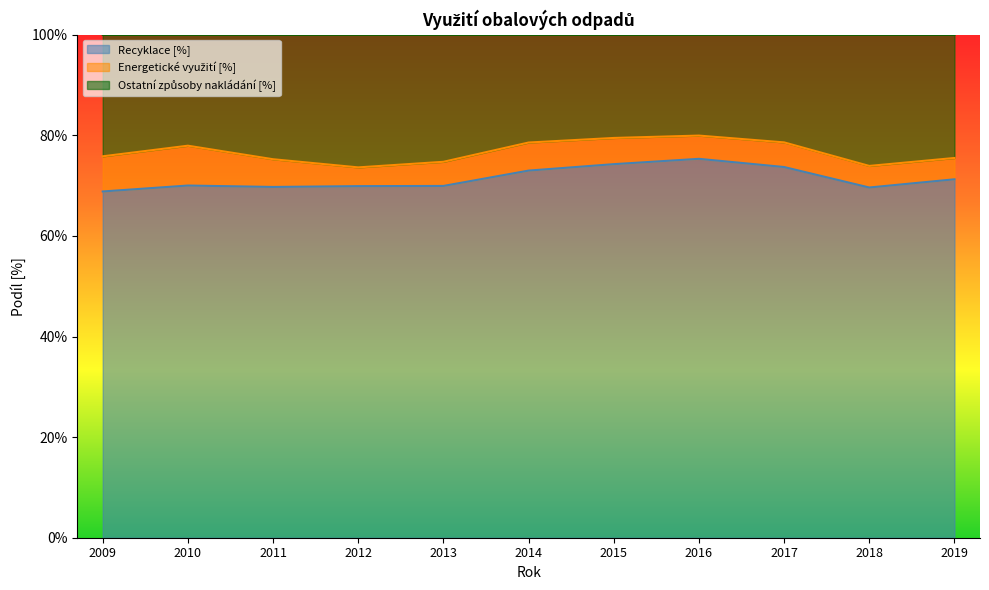

What is the approximate value of Recyklace [%] at 2013?

69.9